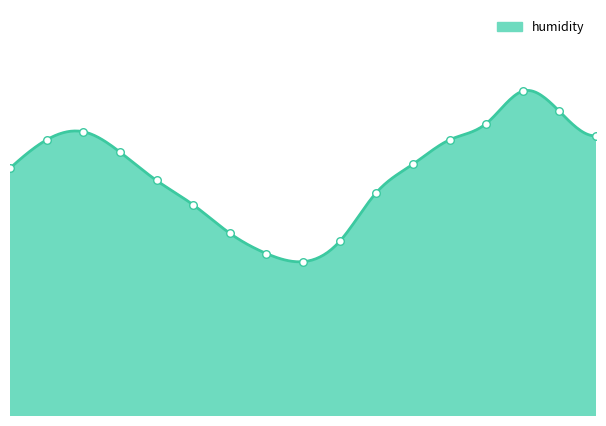

What is the change in value from 09:00 to 22:30?

+3.0